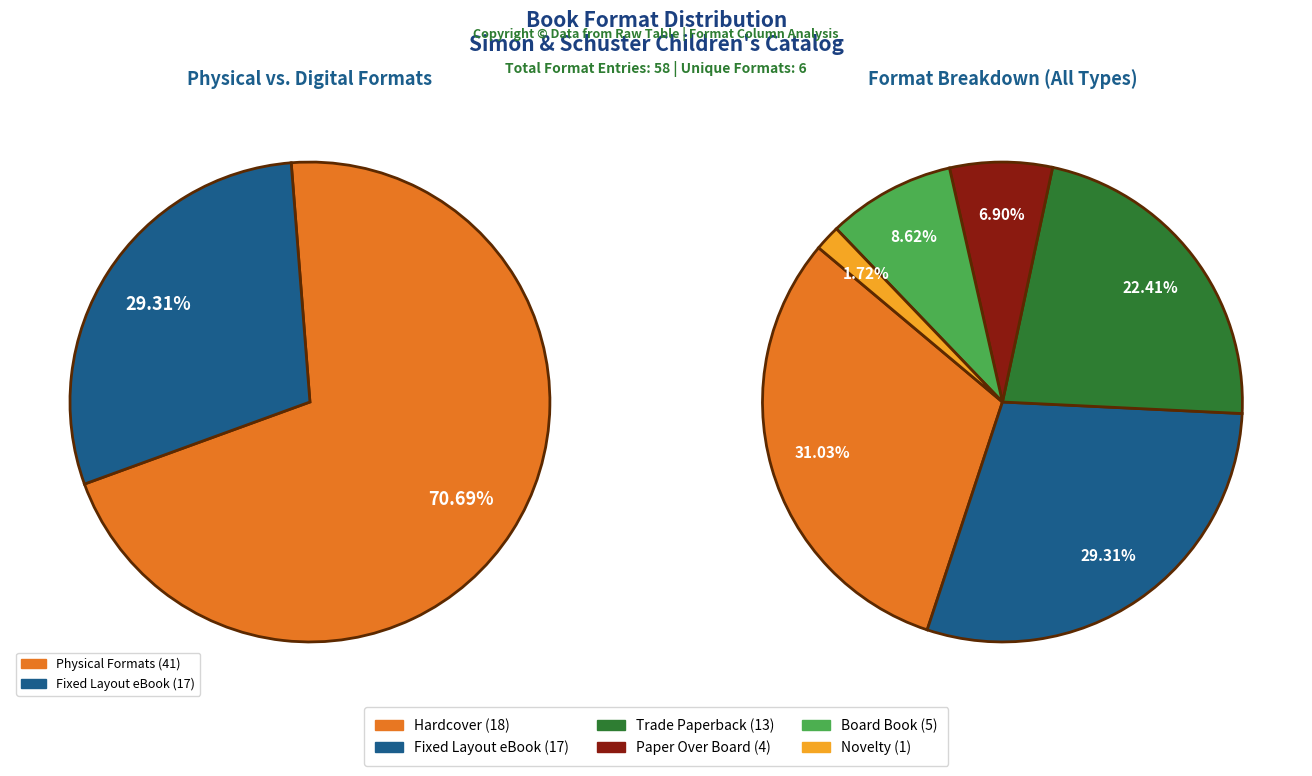

Which slice is the largest?

Hardcover